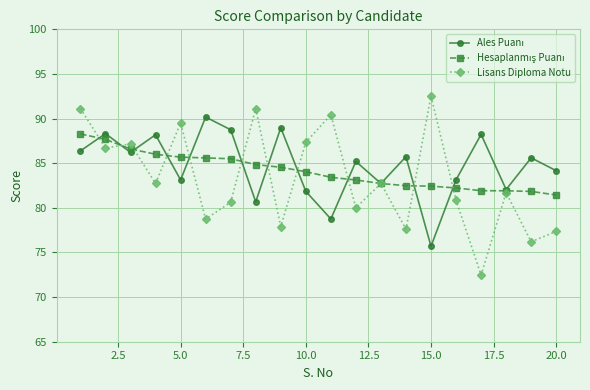

Which series has the largest range (max minus min)?

Lisans Diploma Notu